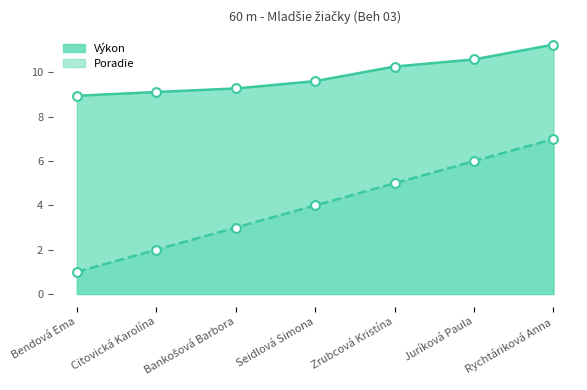

Which series has the widest spread of Y values?

Poradie_line